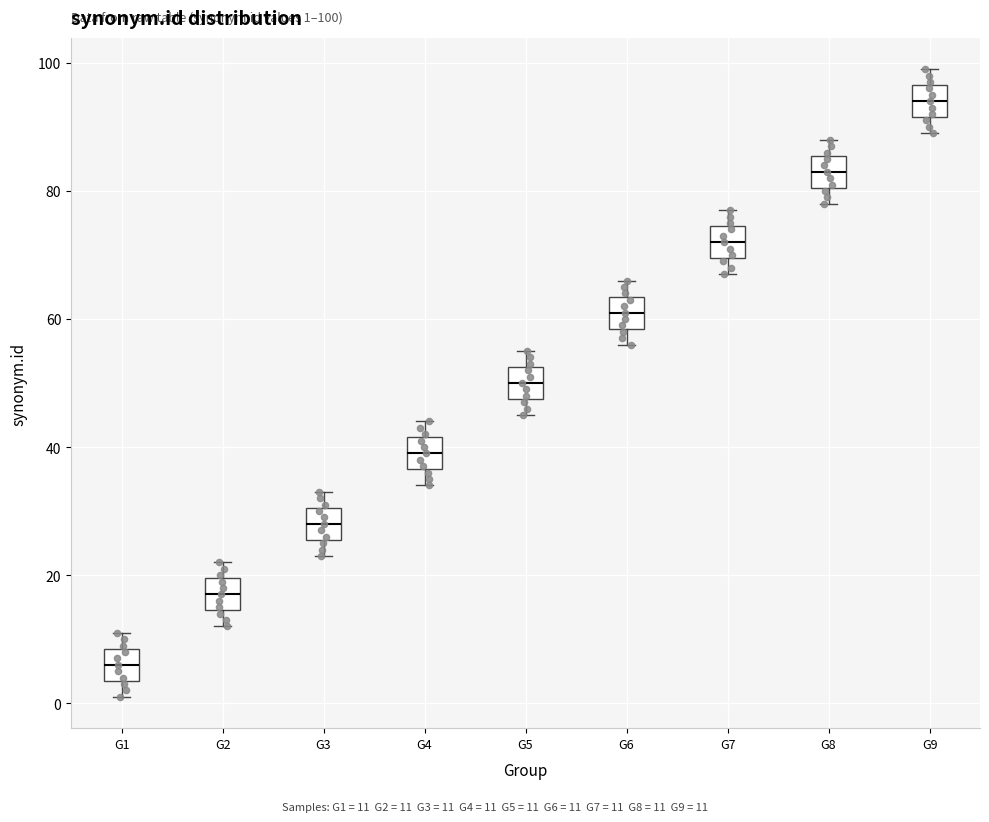

Which box's median line is the highest?

G9